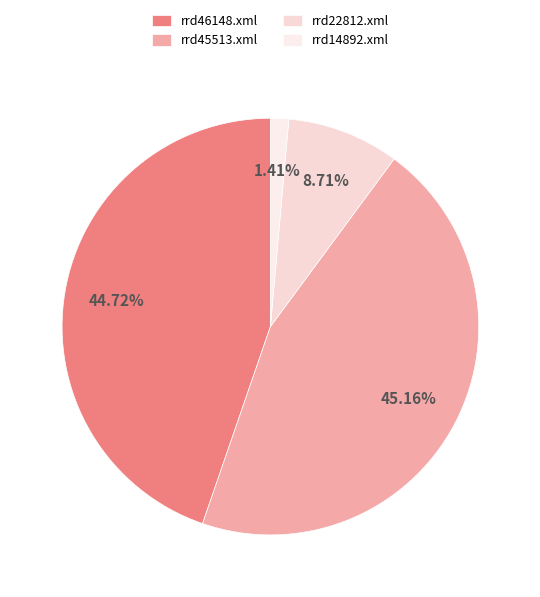

What percentage is NOT represented by rrd45513.xml?

54.8%